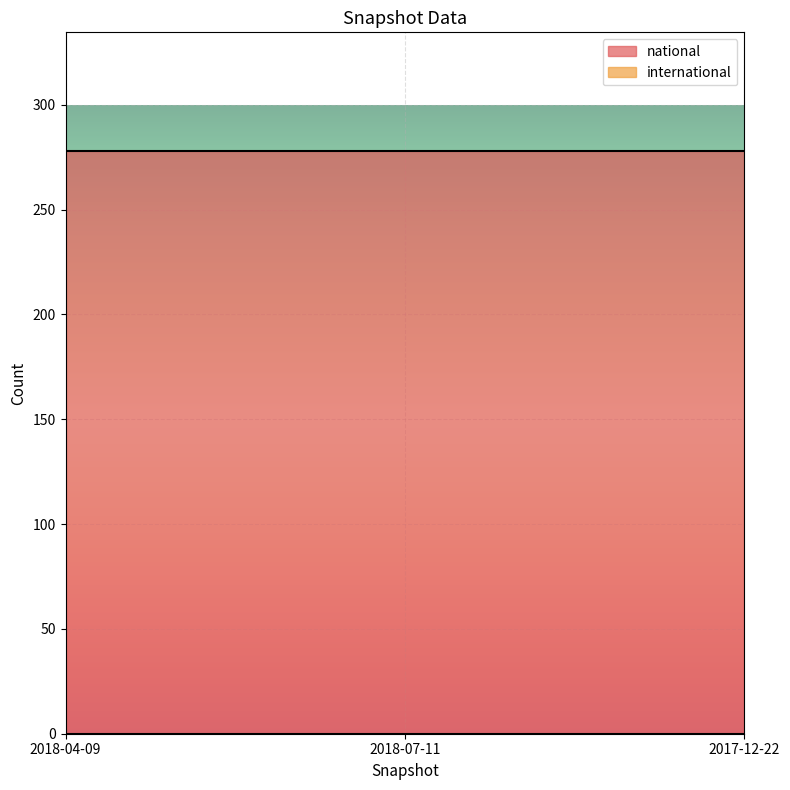

What is the average value of the national series?

278